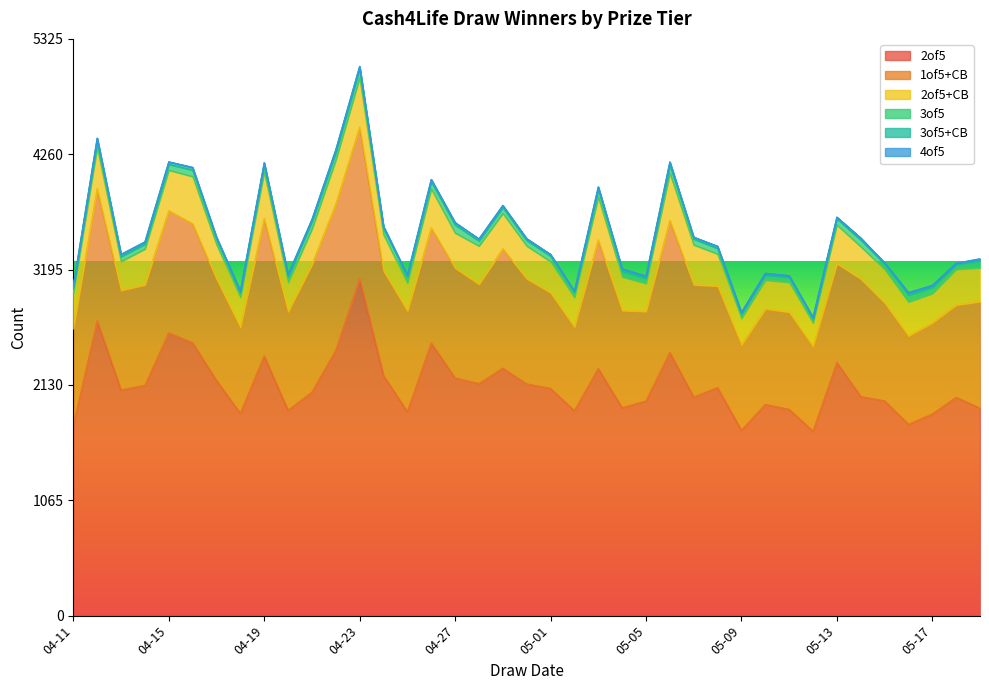

Which category has the lowest value in the 1of5+CB series?

05-02